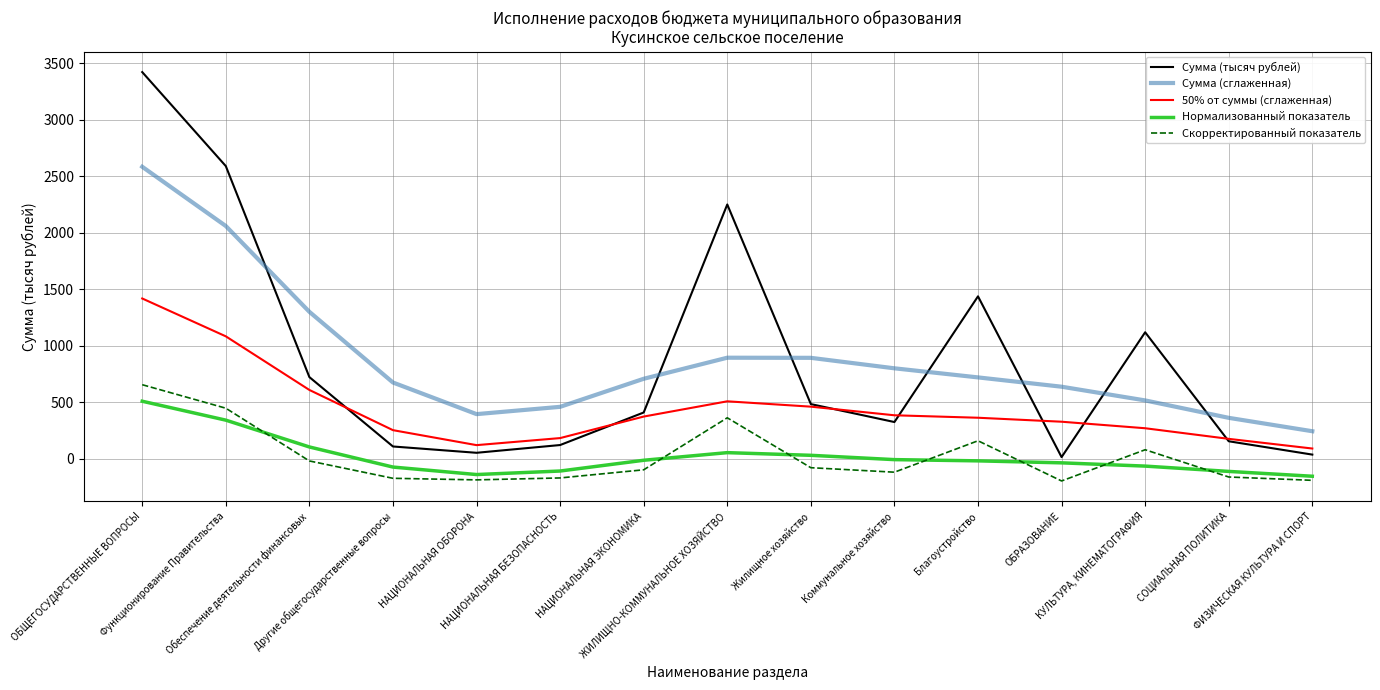

At which category does 50% от суммы (сглаженная) reach its first local peak?

ЖИЛИЩНО-КОММУНАЛЬНОЕ ХОЗЯЙСТВО